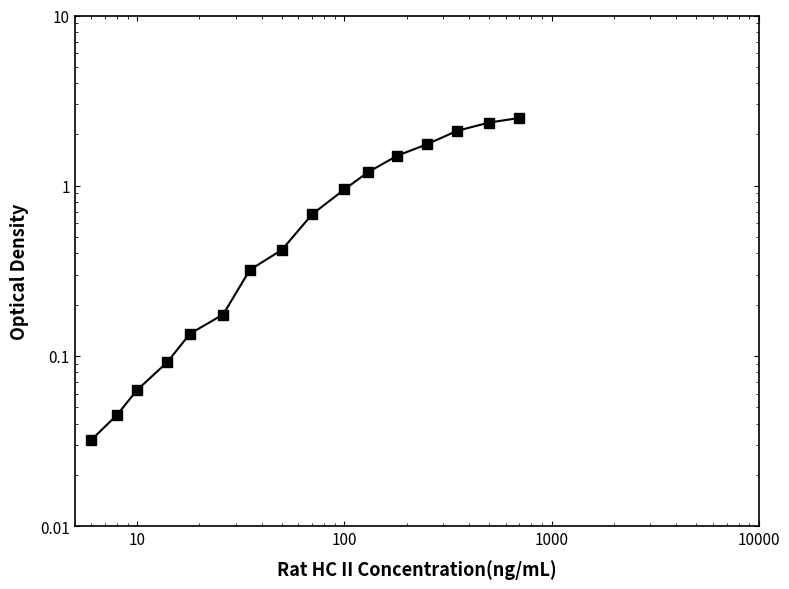

How many series are shown in this chart?

1